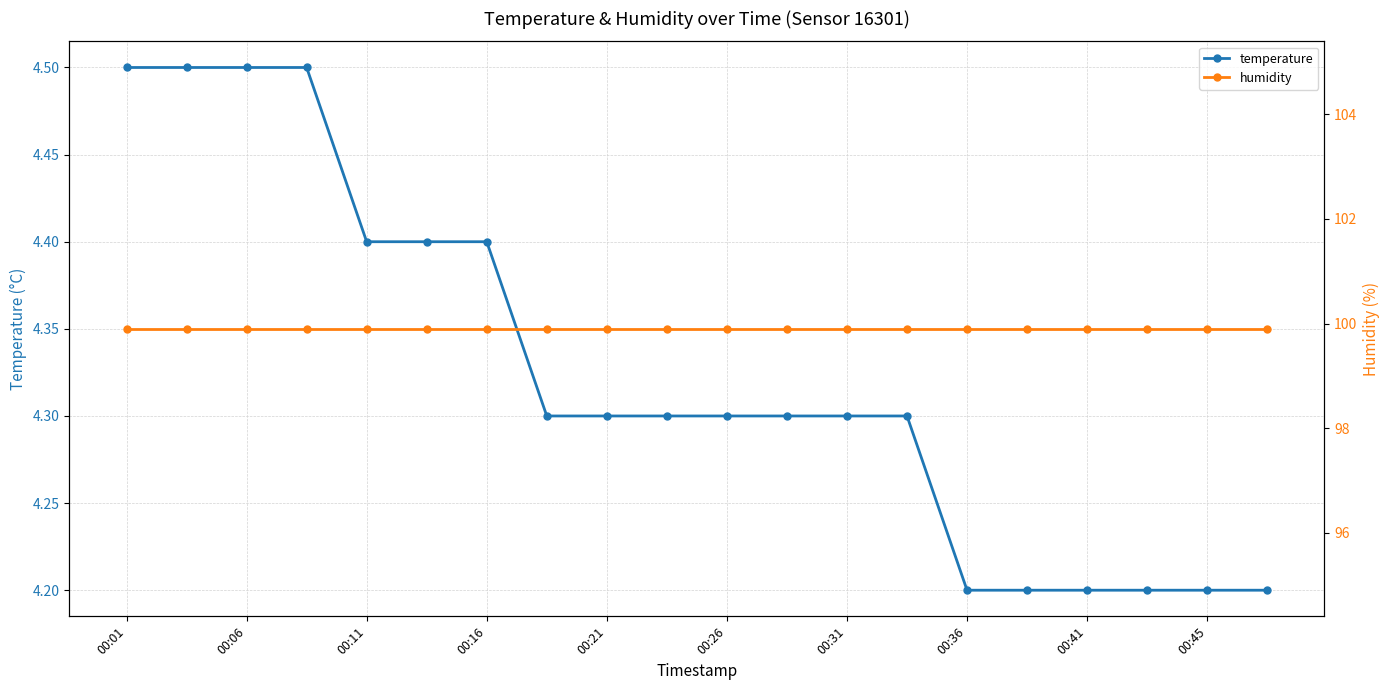

What is the highest value of the temperature series?

4.5